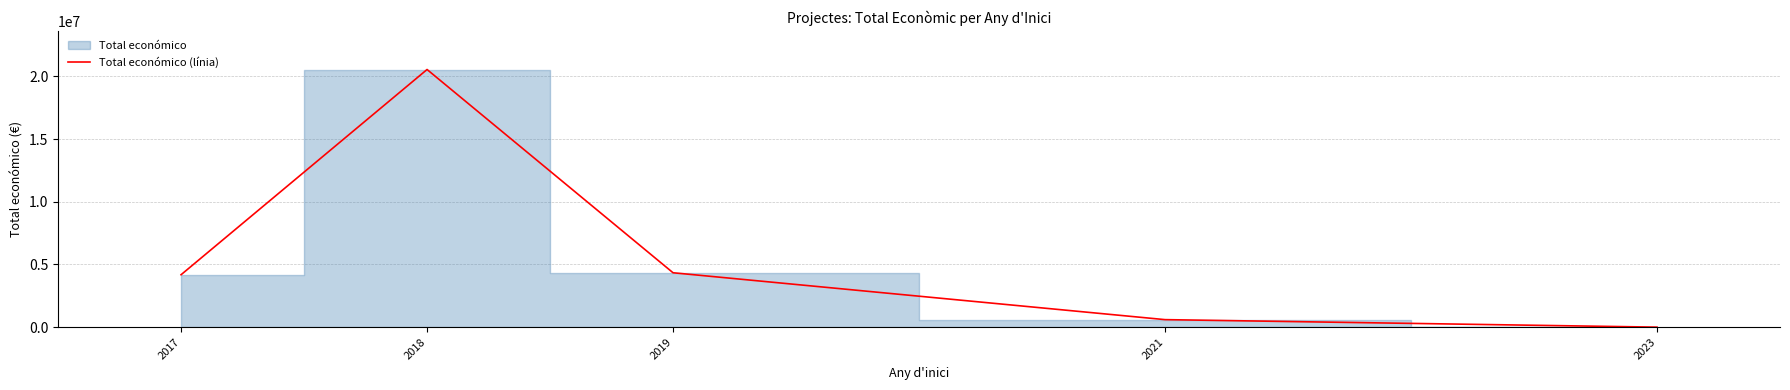

True or false: the data shows 6480676 at 2017.

False